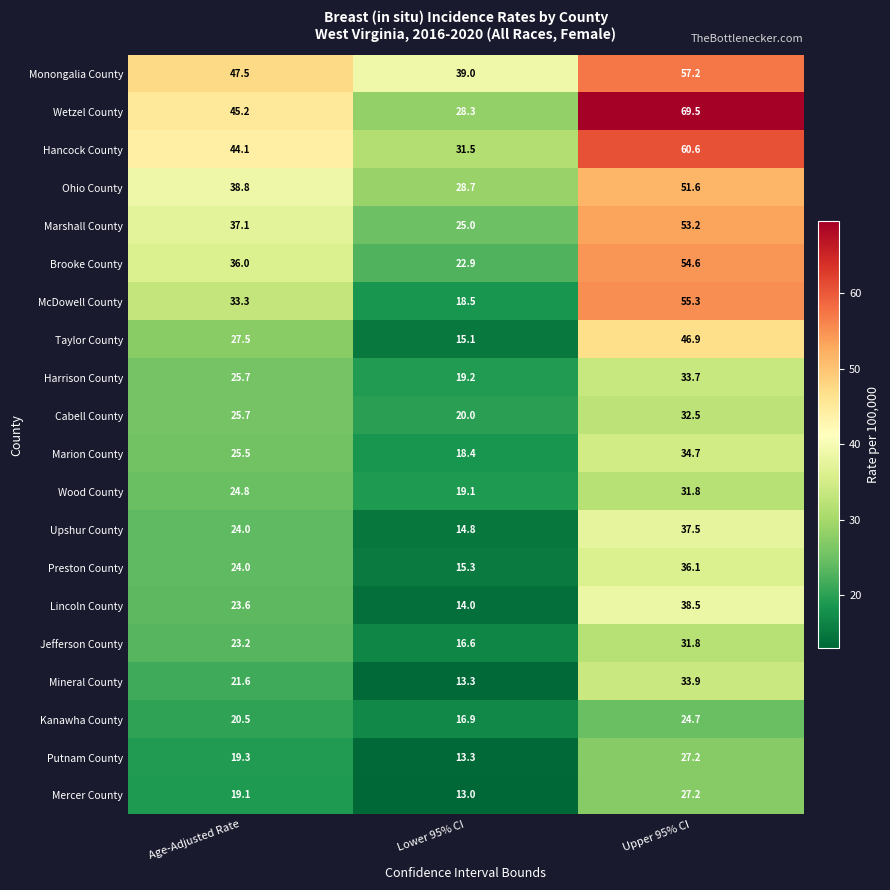

Which label corresponds to the smallest value in the chart?

Lower 95% CI